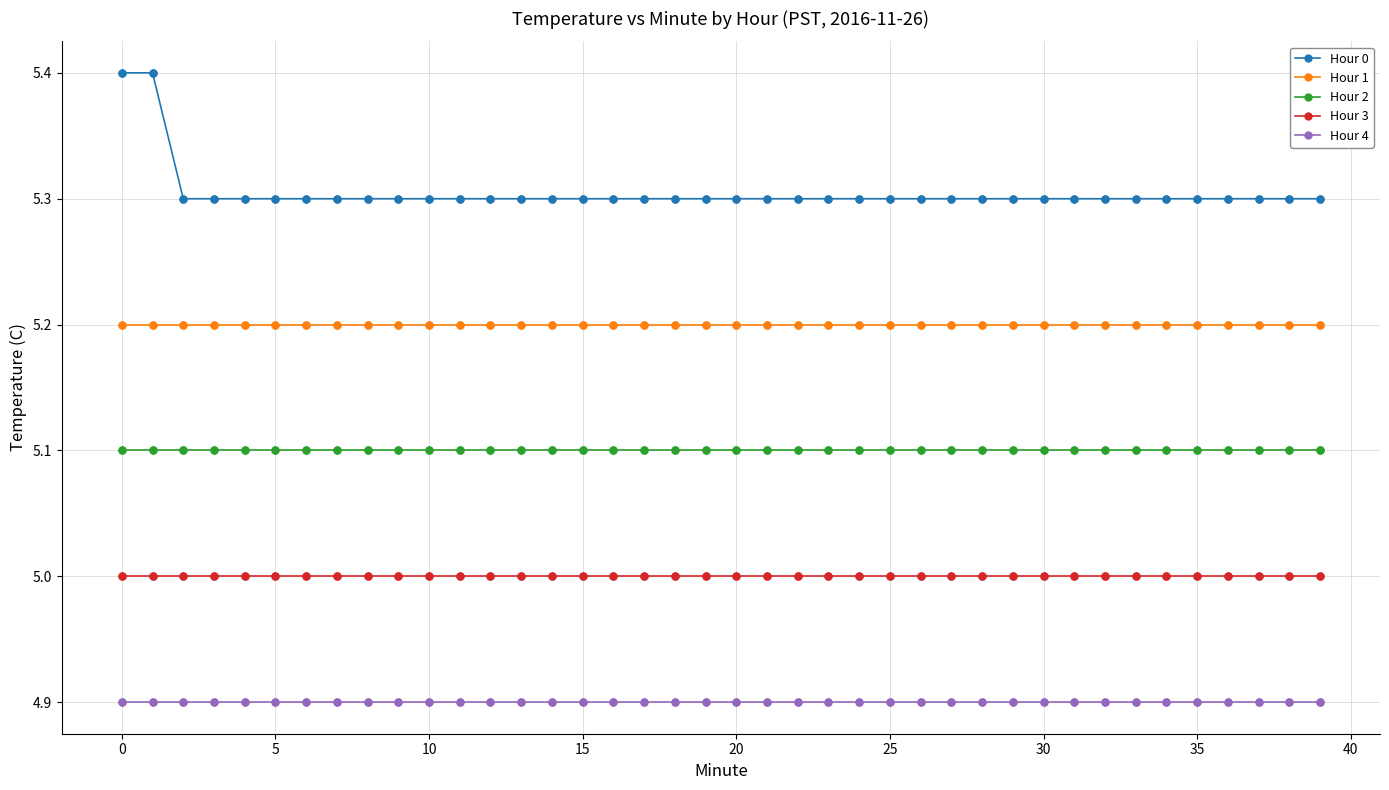

Which series has the largest range (max minus min)?

Hour 0